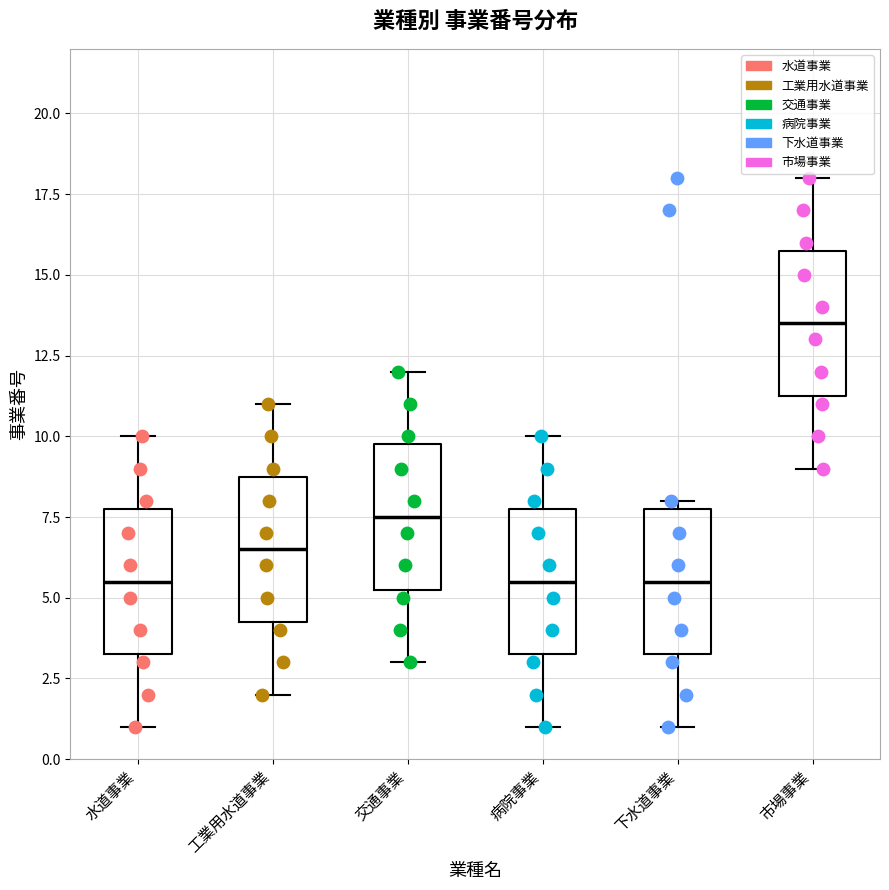

Which box has the highest median line?

市場事業